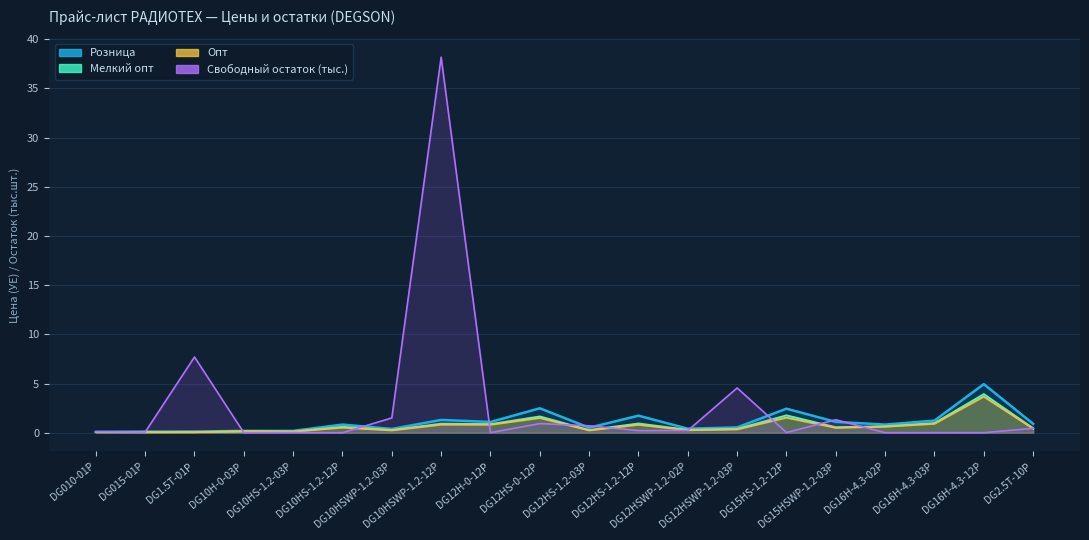

Rank the categories by Мелкий опт value from lowest to highest.

DG015-01P, DG1.5T-01P, DG010-01P, DG10HS-1.2-03P, DG10H-0-03P, DG12HS-1.2-03P, DG10HSWP-1.2-03P, DG12HSWP-1.2-02P, DG12HSWP-1.2-03P, DG2.5T-10P, DG15HSWP-1.2-03P, DG10HS-1.2-12P, DG16H-4.3-02P, DG12H-0-12P, DG10HSWP-1.2-12P, DG12HS-1.2-12P, DG16H-4.3-03P, DG12HS-0-12P, DG15HS-1.2-12P, DG16H-4.3-12P